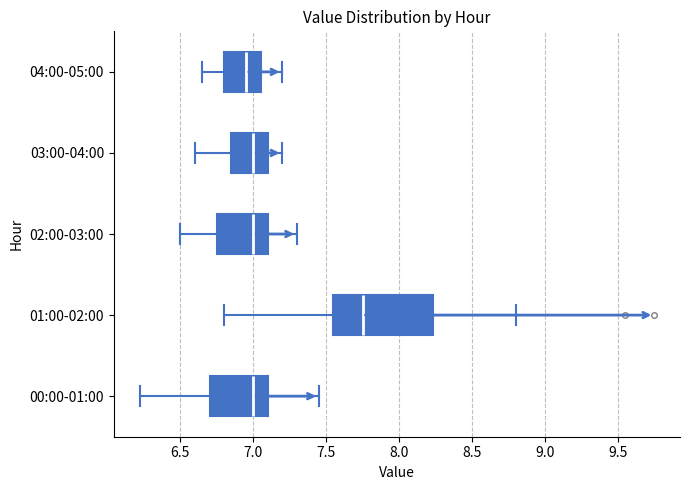

Reading bottom to top, transcribe this box plot: for each box, give where its median line is, the range the box spans, and where its two whiskers end, as read against the x-axis. The values are not printed on the chart, so give them approximately, as read against the axis.

00:00-01:00: median 7.00, box 6.70 to 7.10, whiskers 6.20 to 7.45
01:00-02:00: median 7.75, box 7.55 to 8.25, whiskers 6.80 to 8.80
02:00-03:00: median 7.00, box 6.75 to 7.10, whiskers 6.50 to 7.30
03:00-04:00: median 7.00, box 6.85 to 7.10, whiskers 6.60 to 7.20
04:00-05:00: median 6.95, box 6.80 to 7.05, whiskers 6.65 to 7.20